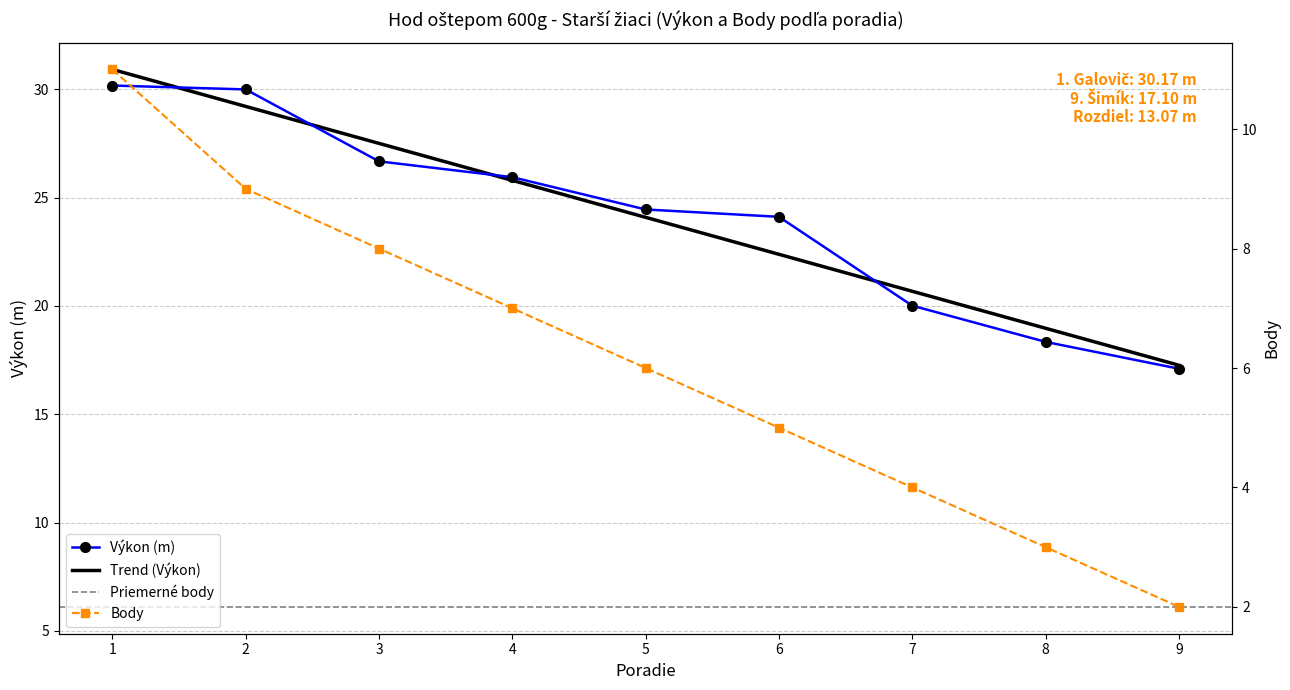

Which series has the largest total across all categories?

Výkon